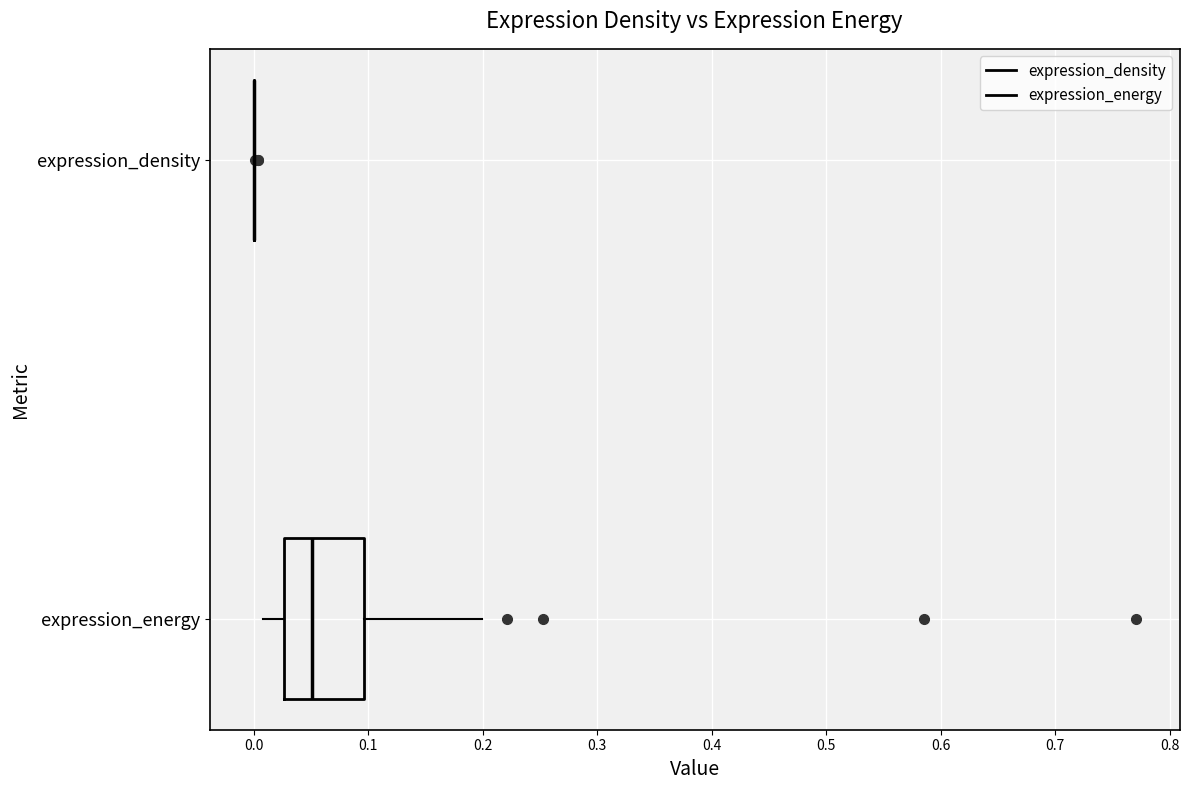

Reading bottom to top, read every box against the x-axis: the position of its median line, the range the box covers, and the ends of its whiskers. The values are not printed on the chart, so give them approximately, as read against the axis.

expression_energy: median 0.05, box 0.03 to 0.10, whiskers 0.01 to 0.20
expression_density: box collapsed to a line at 0.00, whiskers 0.00 to 0.00